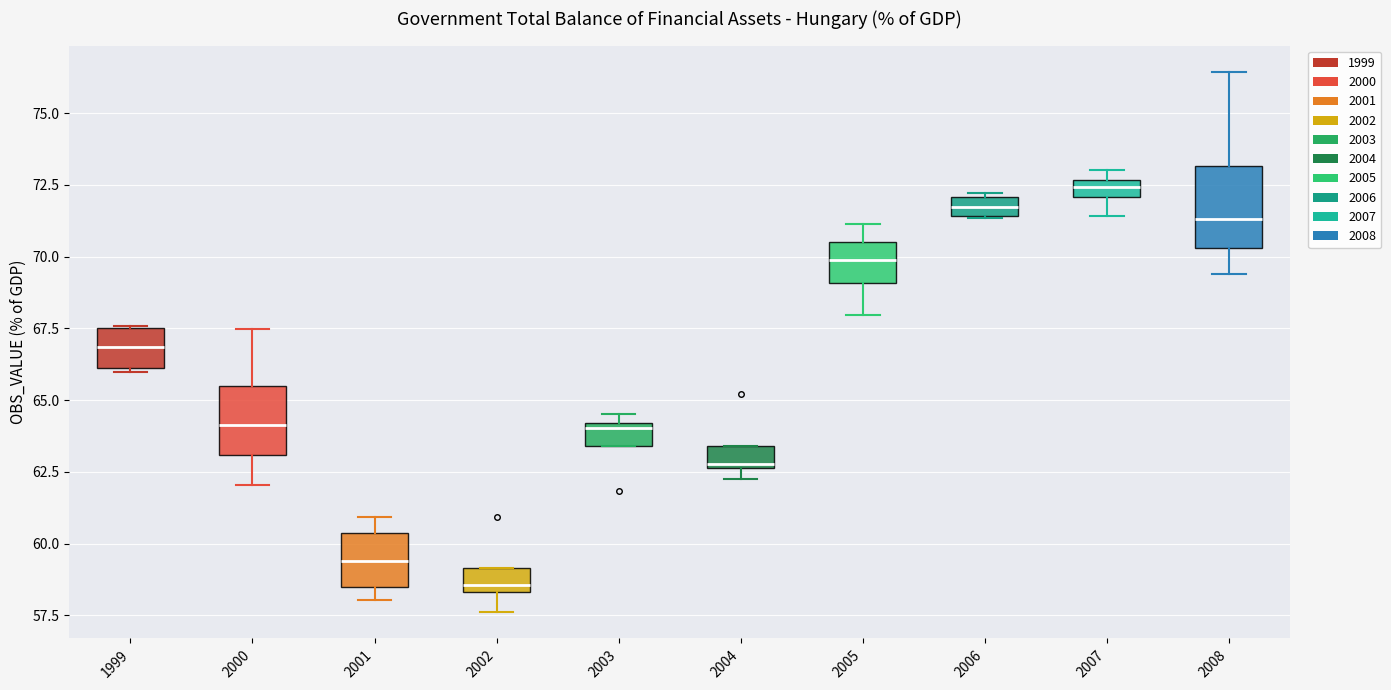

Where is the upper edge of the box at x = 2002 on the y-axis? The values are not printed on the chart, so give them approximately, as read against the axis.

59.0